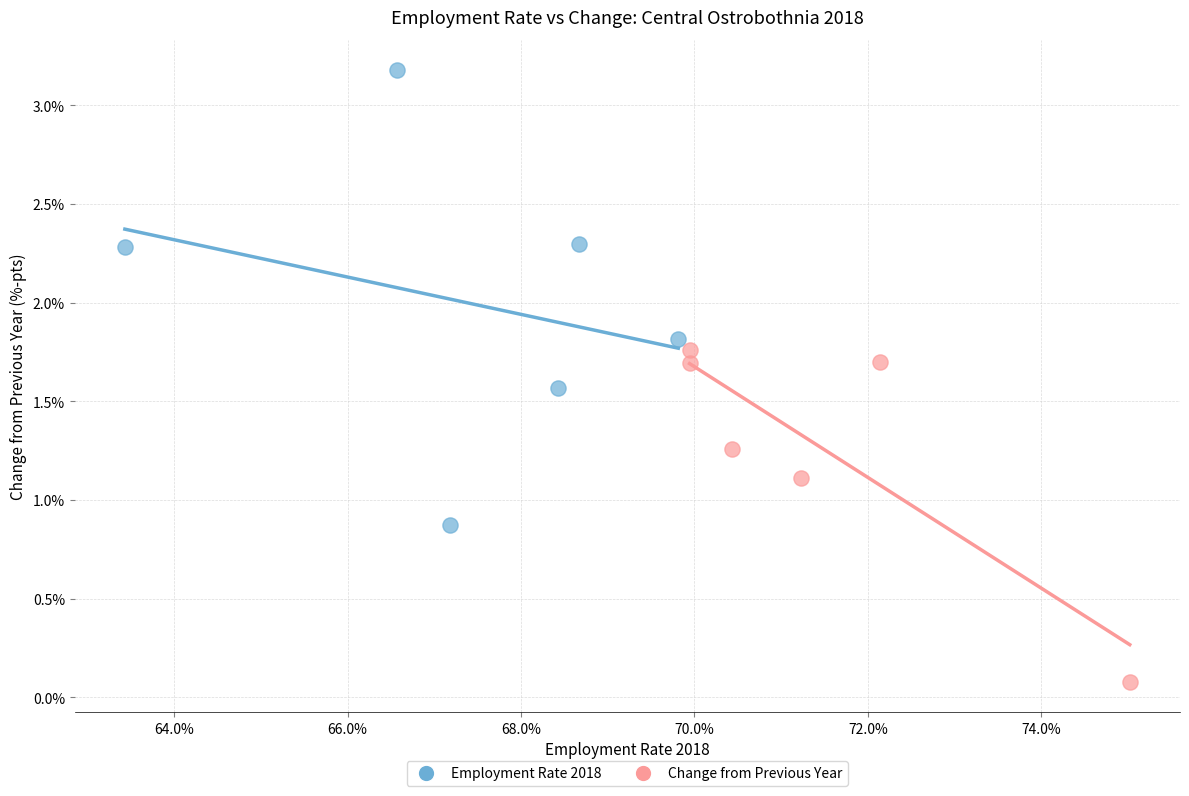

What are all the series names shown in the legend?

Employment Rate 2018, Change from Previous Year